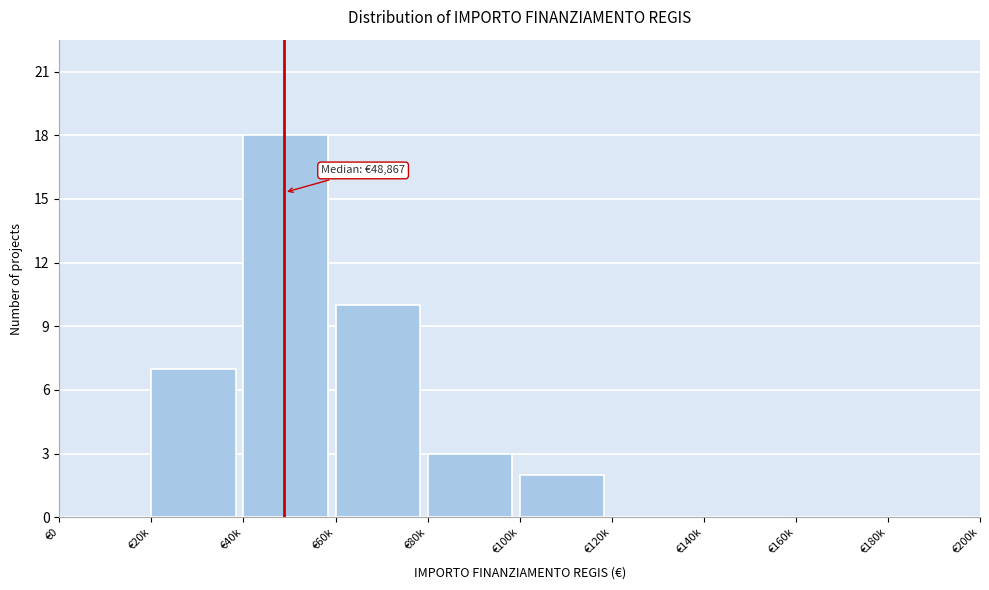

Reading right to left, transcribe all the data shown in this chart.

€180k=0	€160k=0	€140k=0	€120k=0	€100k=2	€80k=3	€60k=10	€40k=18	€20k=7	€0=0